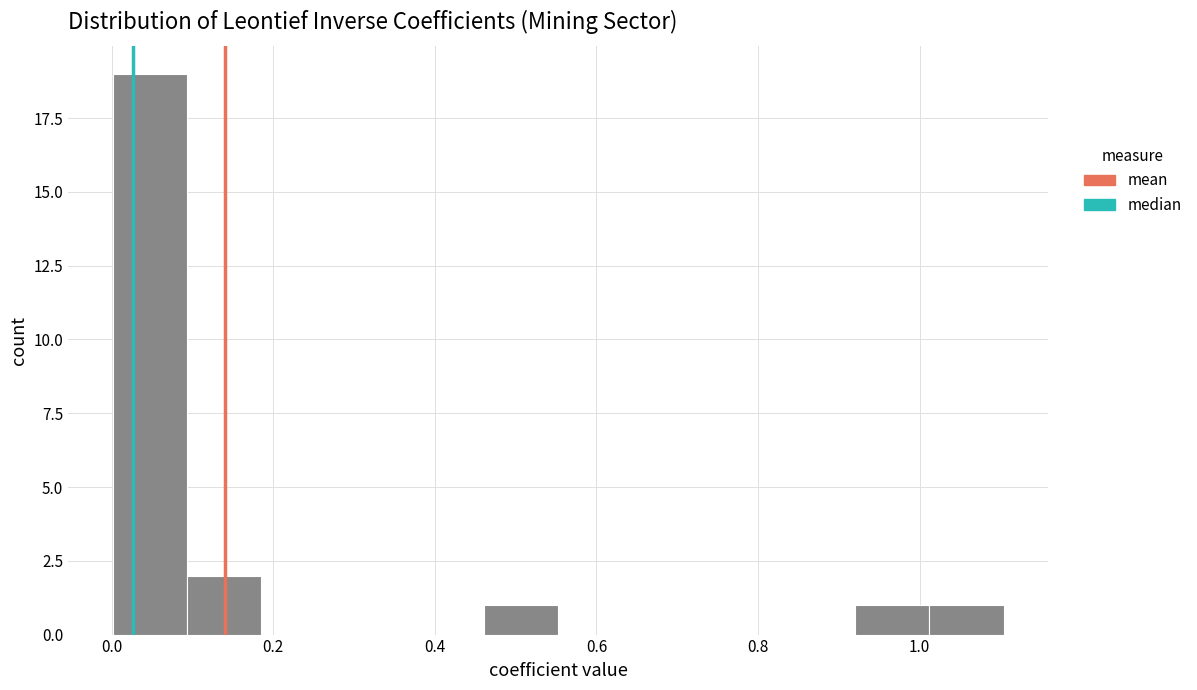

What is the height of the bar covering 0.00 to 0.10 on the x-axis? Neither the bar edges nor the heights are printed on the chart, so give them approximately, as read against the axes.

19